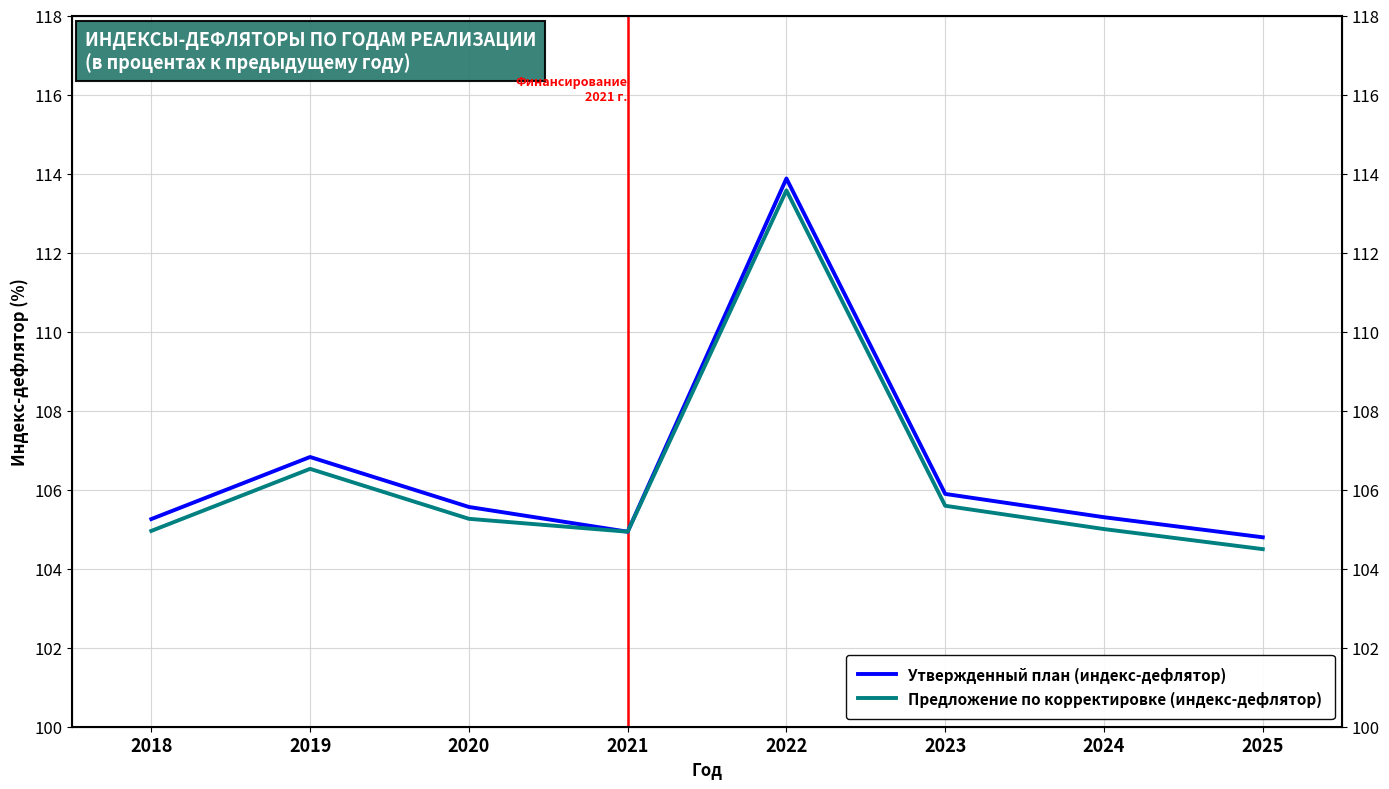

Which series has the largest total across all categories?

Утвержденный план (индекс-дефлятор)